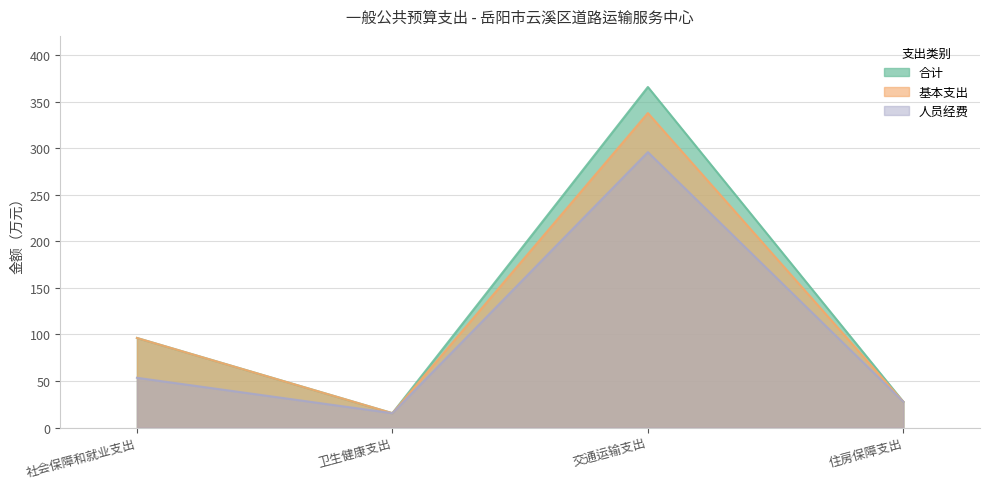

Where does the 基本支出 series first go above 96?

社会保障和就业支出